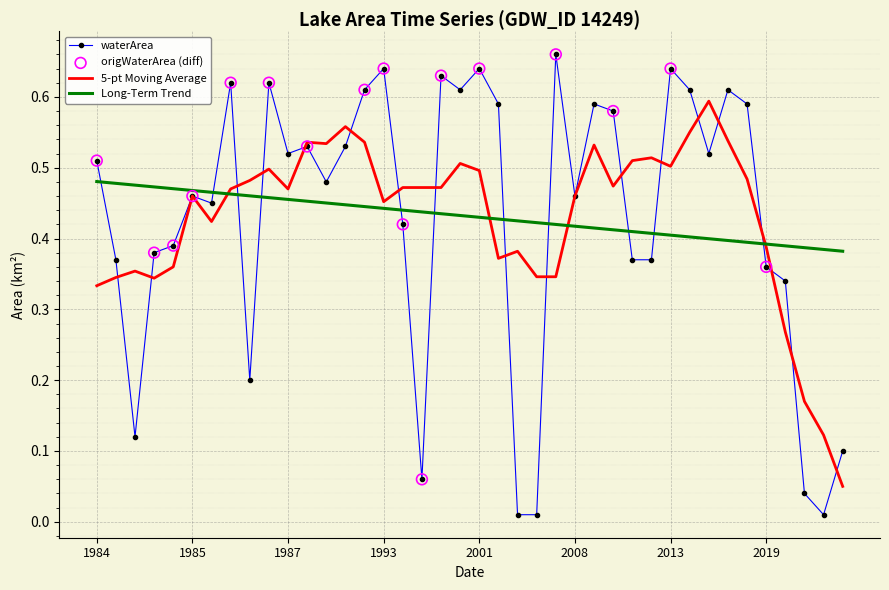

List the series in order of their peak value, highest first.

waterArea, 5-pt Moving Average, Long-Term Trend